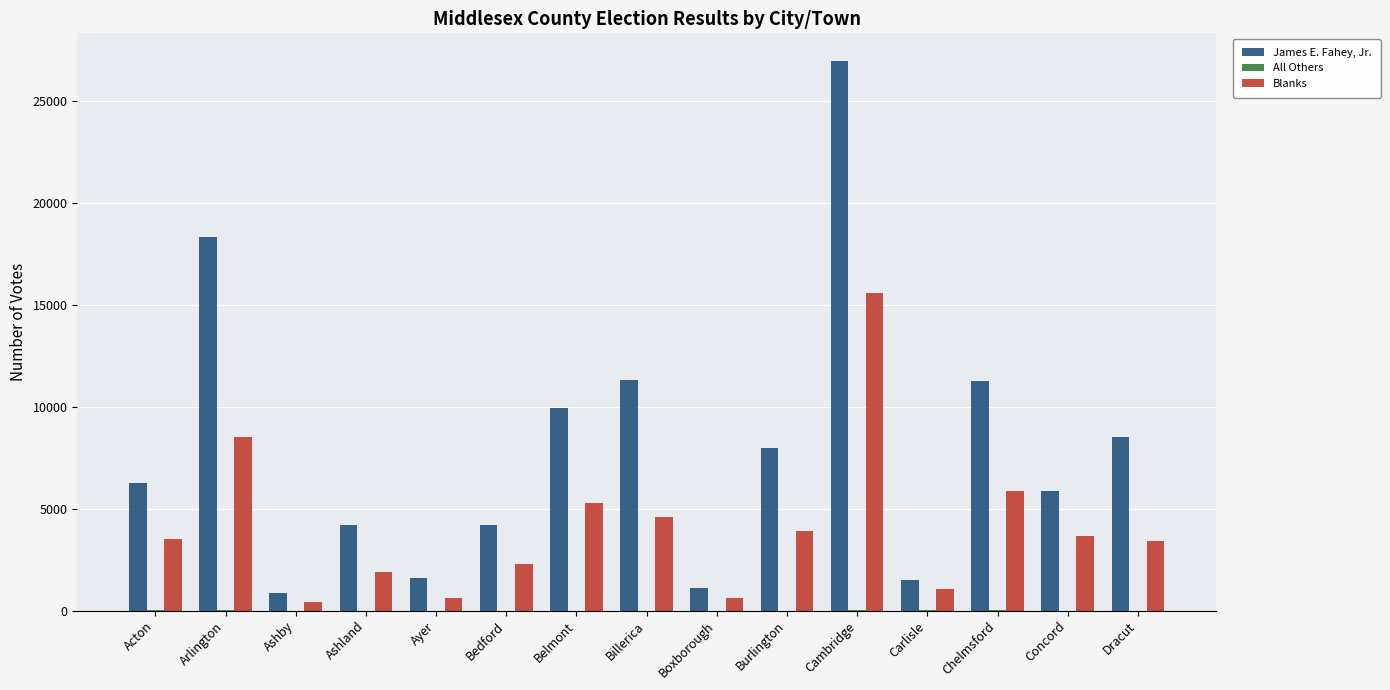

What is the maximum value shown in the chart?

26972